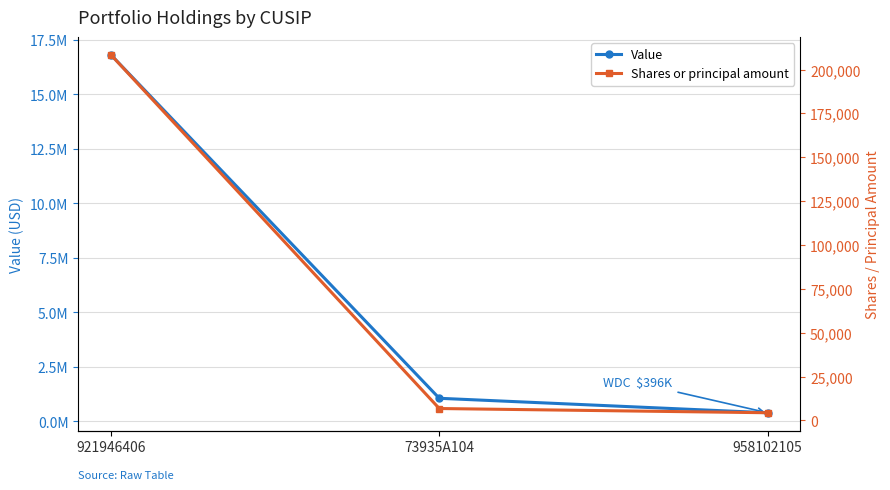

List the series in order of their peak value, highest first.

Value, Shares or principal amount